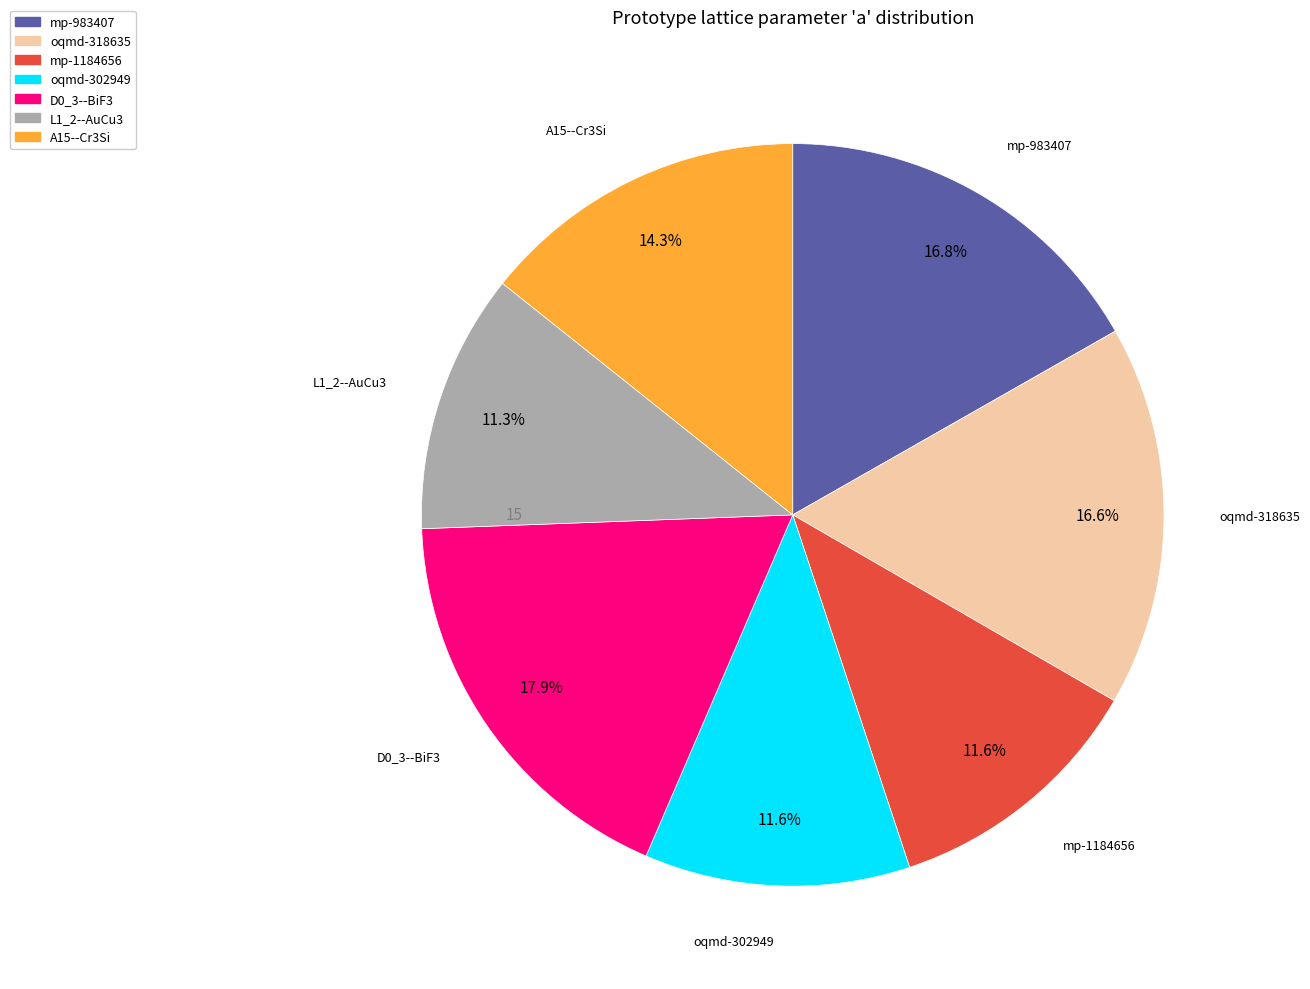

Which has a higher value, A15--Cr3Si or L1_2--AuCu3?

A15--Cr3Si